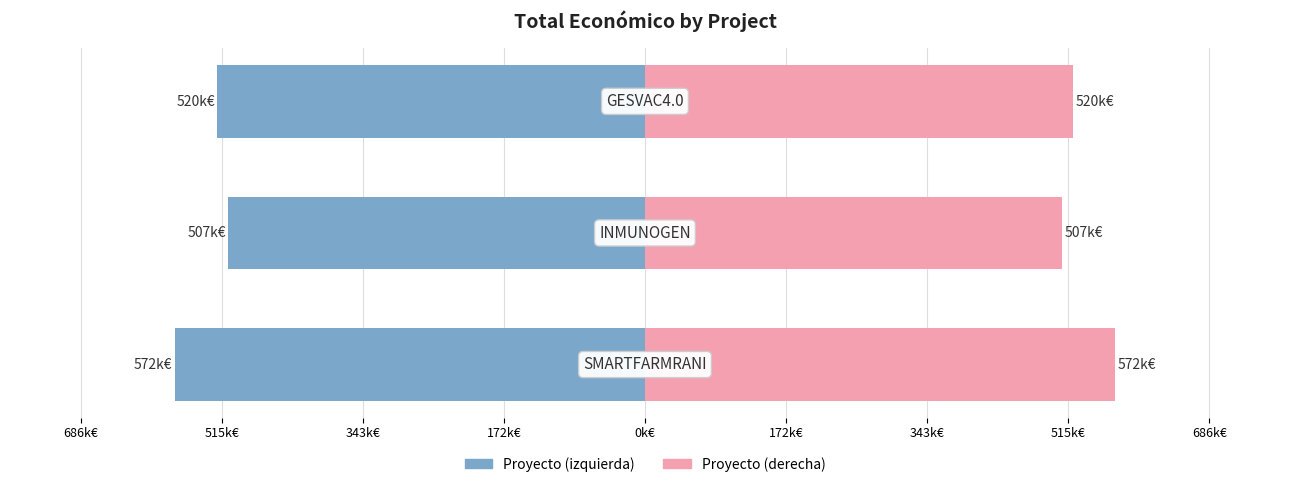

What is the smallest value displayed?

-572.0